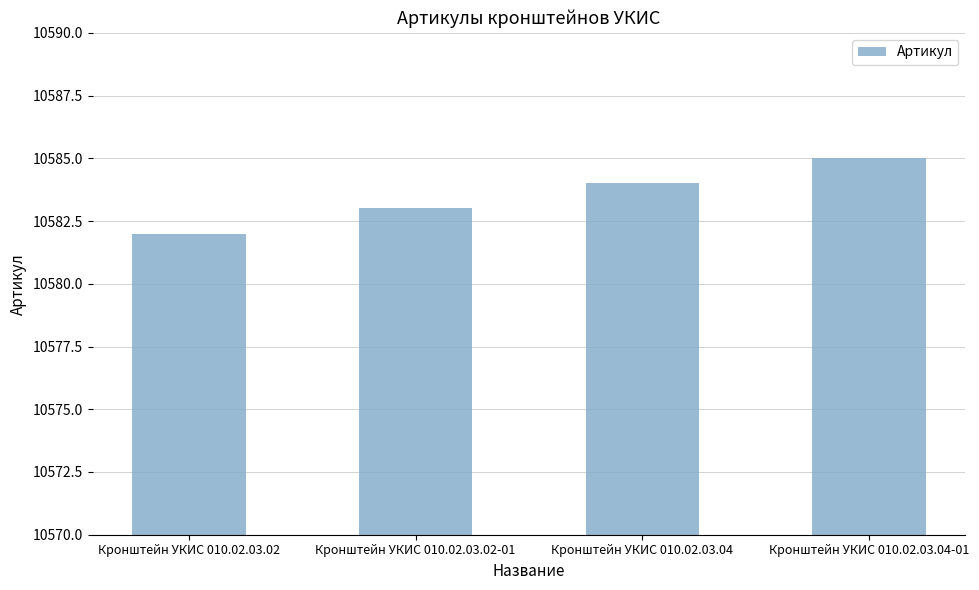

How many data points does each series have?

4